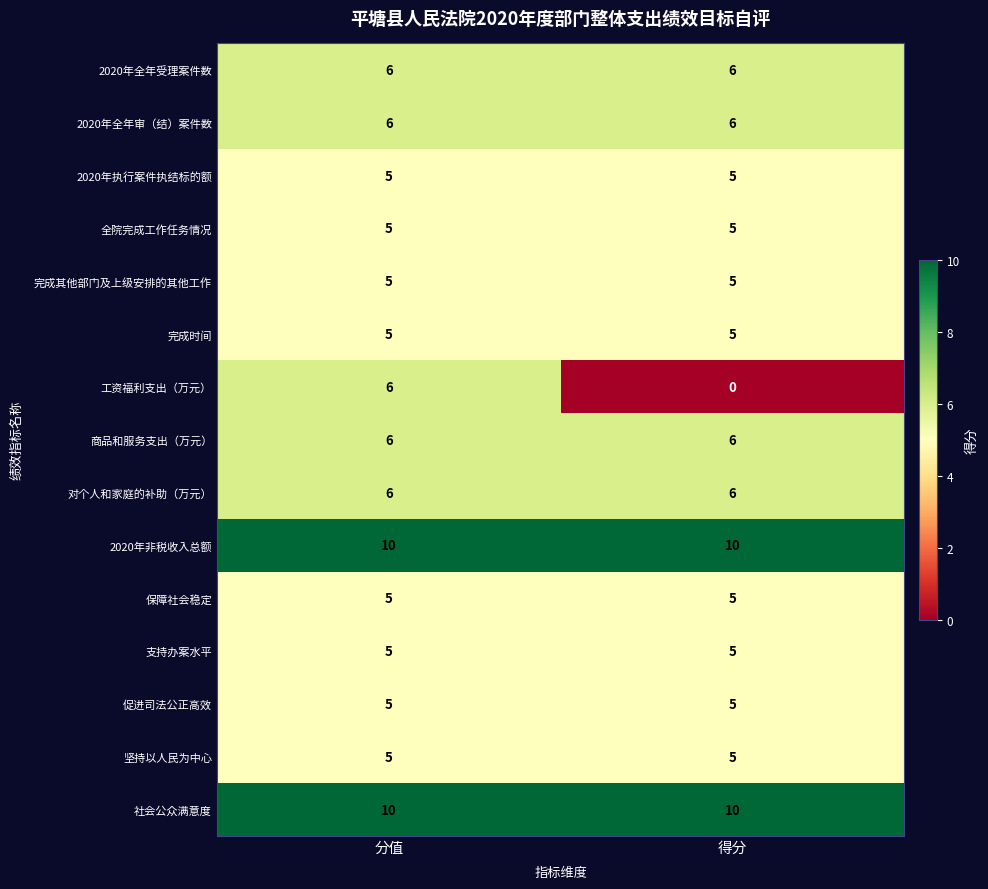

What is the sum of the 保障社会稳定 values at 得分 and 分值?

10